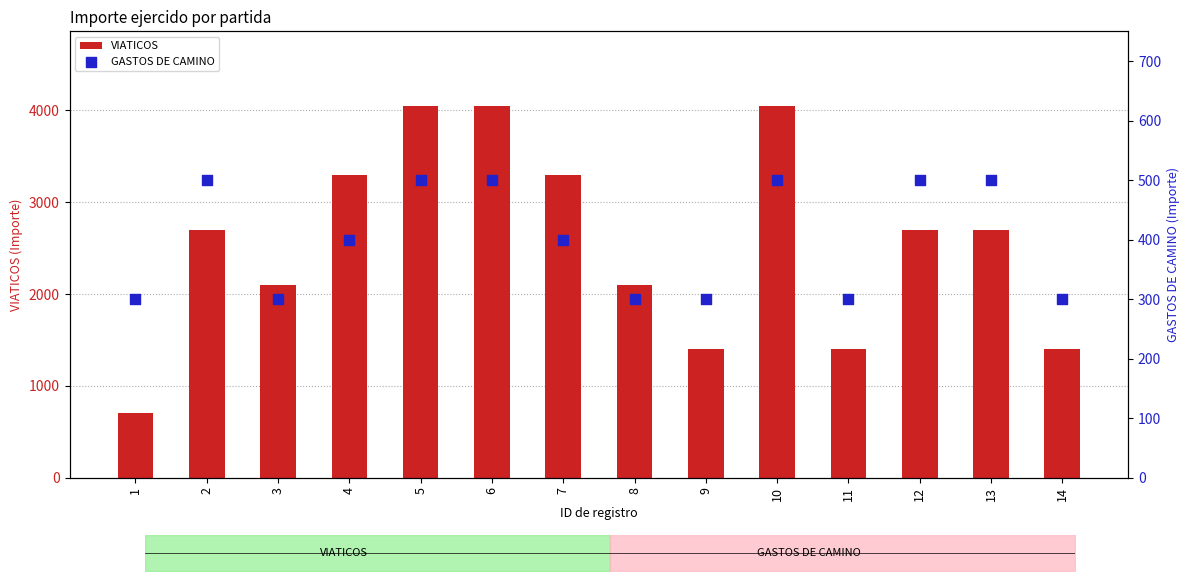

Is the value of VIATICOS at 4 greater than the value of GASTOS DE CAMINO at 9?

Yes